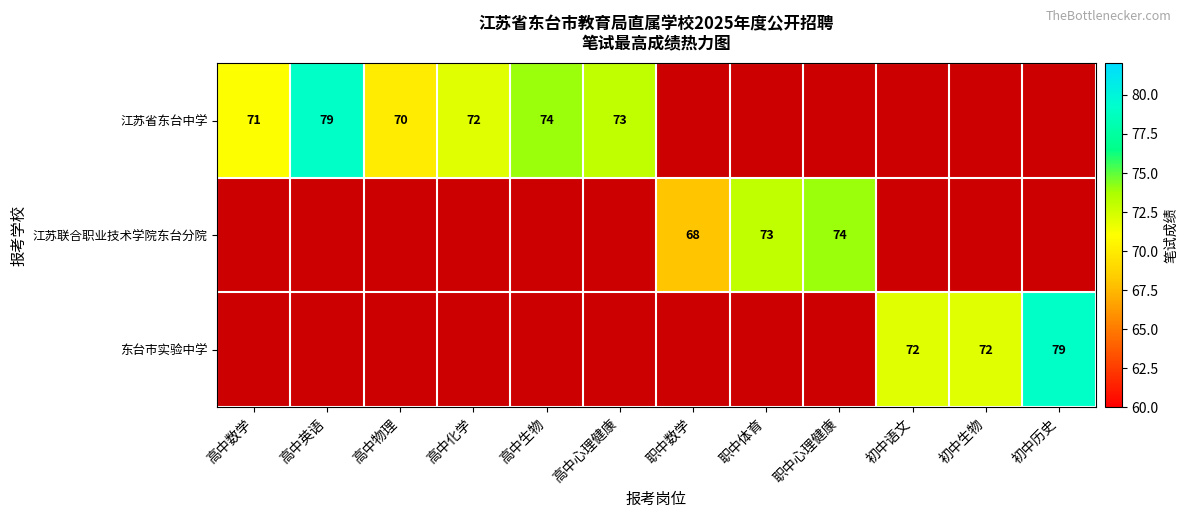

True or false: 东台市实验中学 has a value of 79 at 初中历史.

True